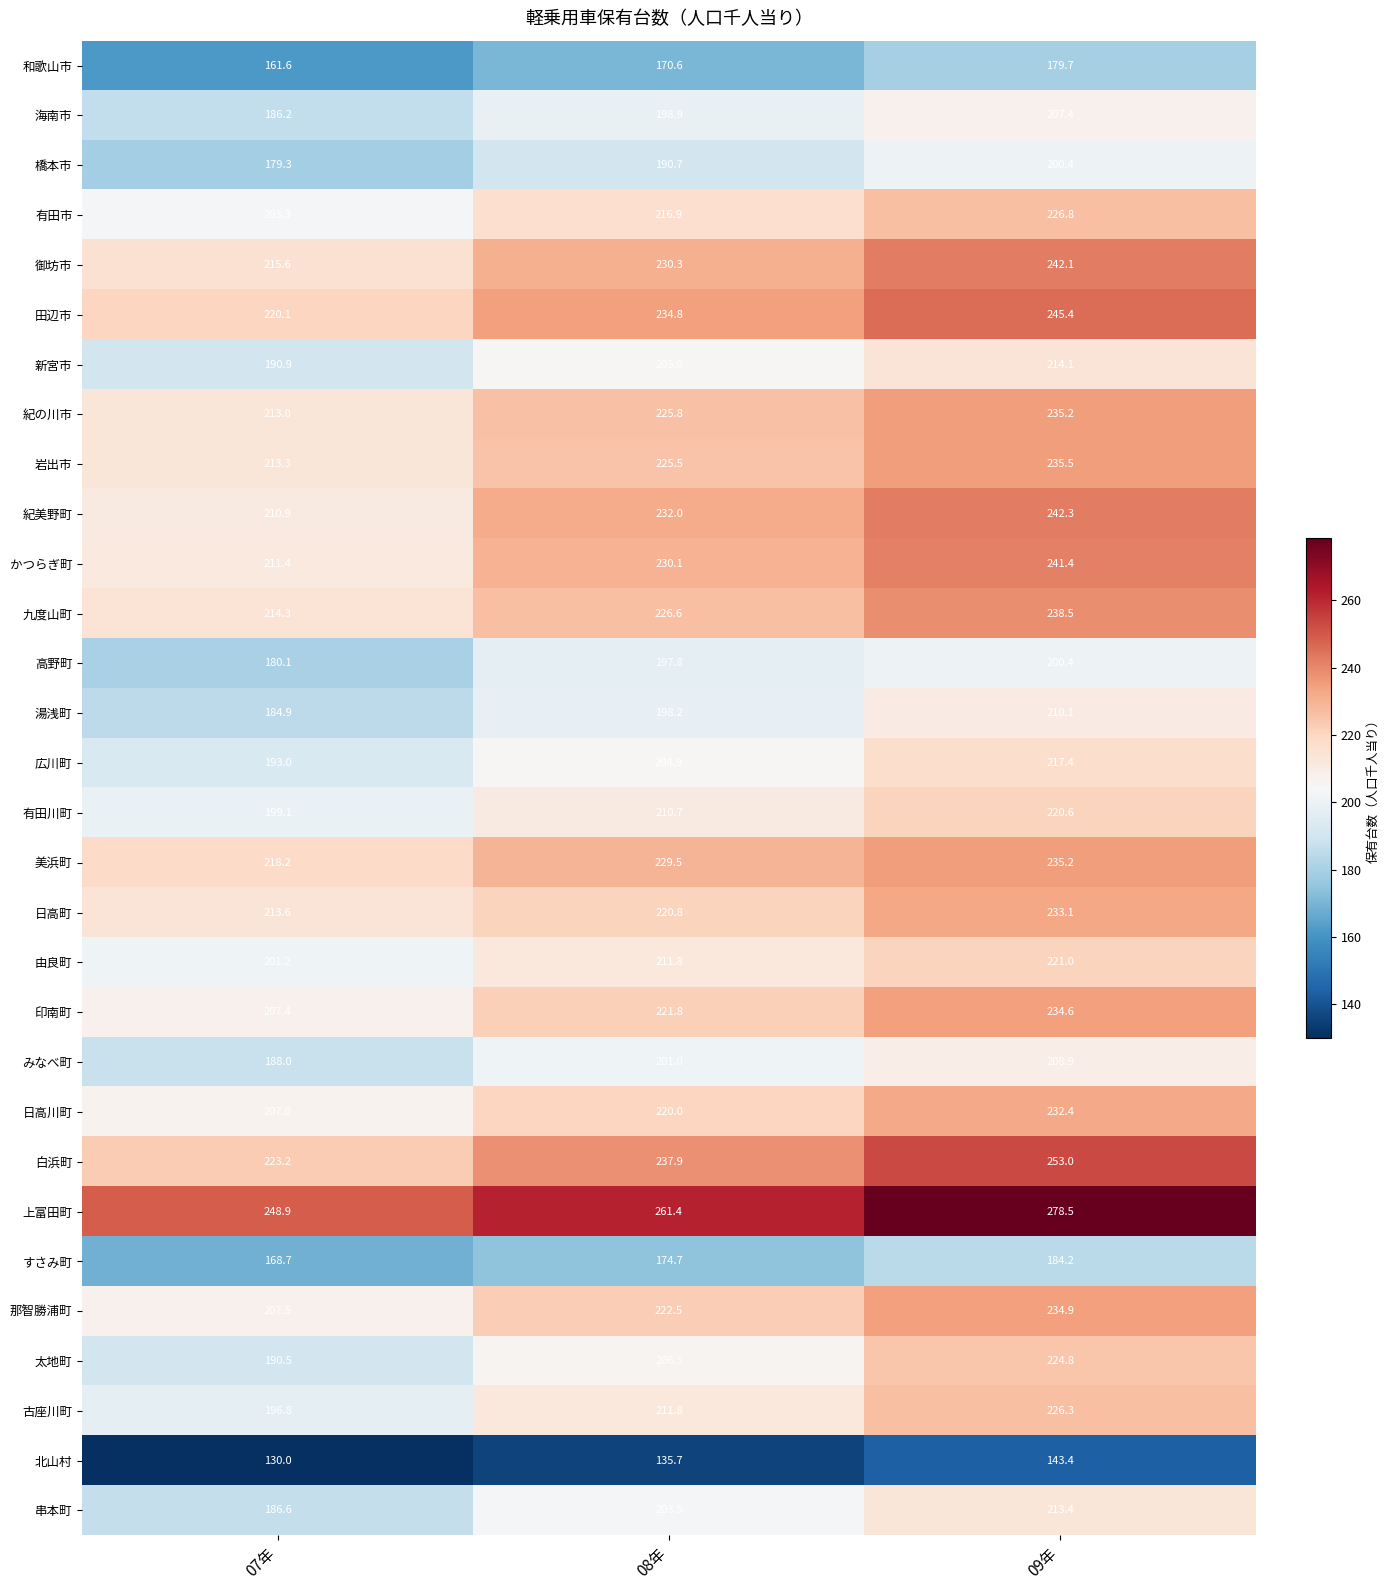

True or false: 印南町 has a value of 311.3 at 09年.

False